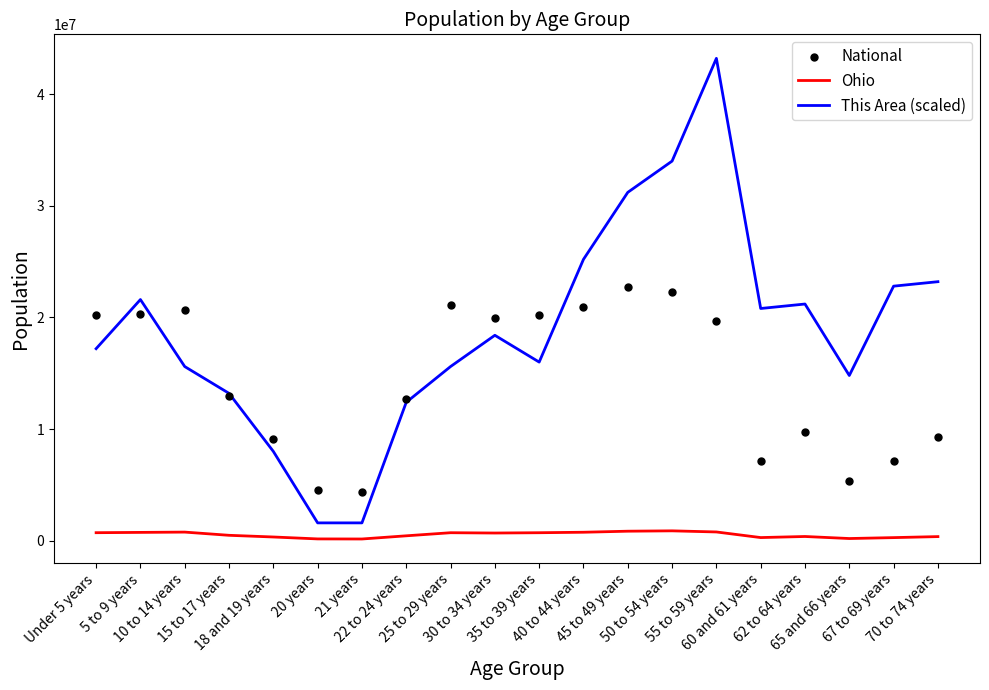

Which series has the largest Y range (max minus min)?

This Area (scaled)